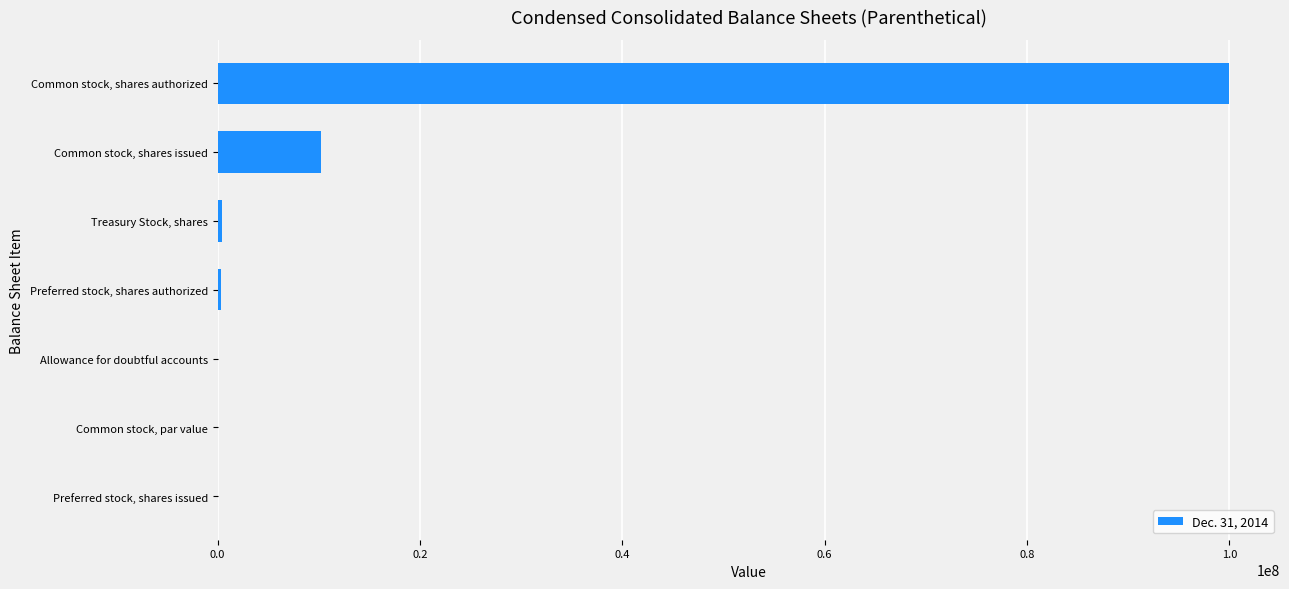

Between Preferred stock, shares authorized and Common stock, shares issued, which is larger?

Common stock, shares issued